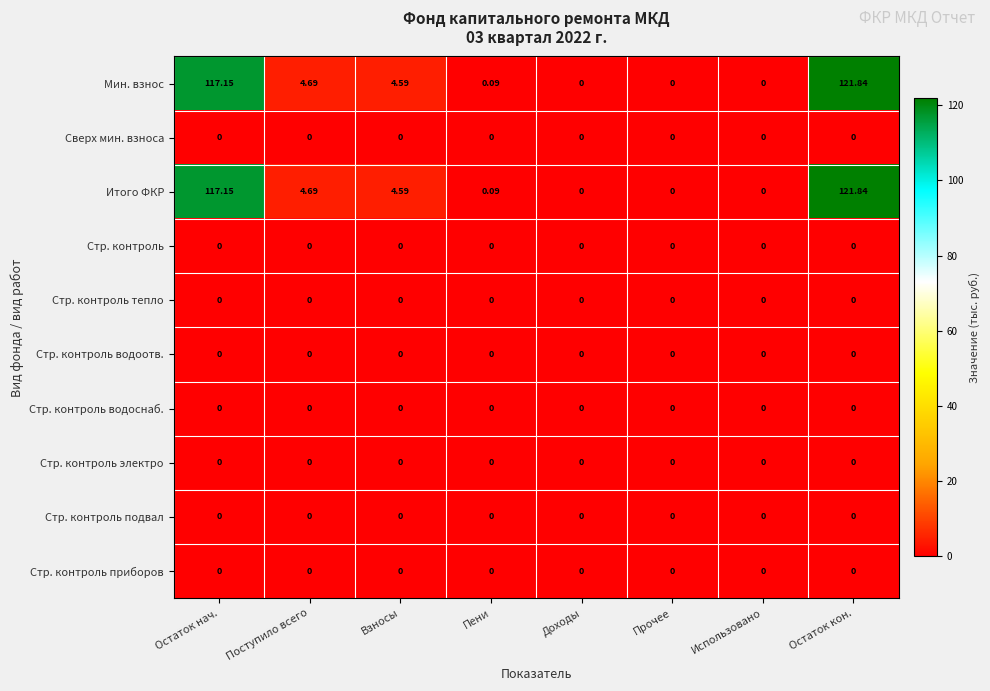

At which category is the sum across all series the highest?

Остаток кон.